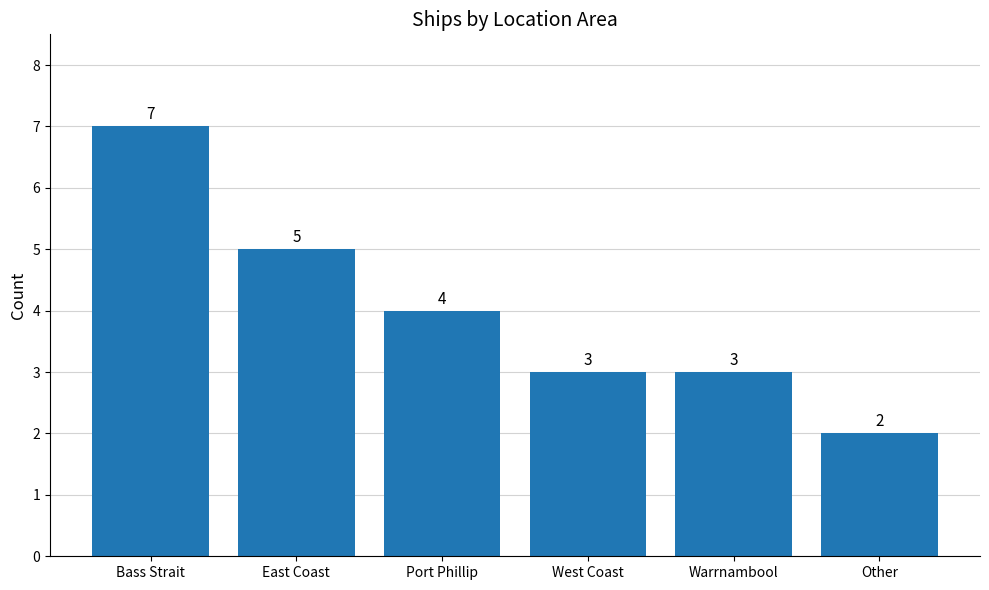

Approximately how many times larger is the value at Warrnambool compared to Bass Strait?

0.4